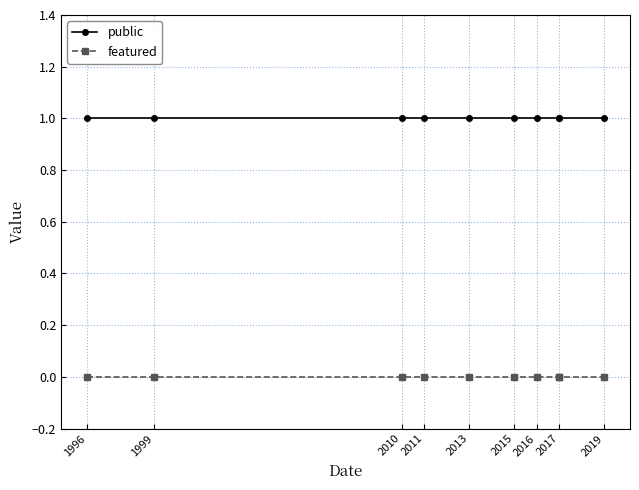

Rank the series by their maximum value, from lowest to highest.

featured, public